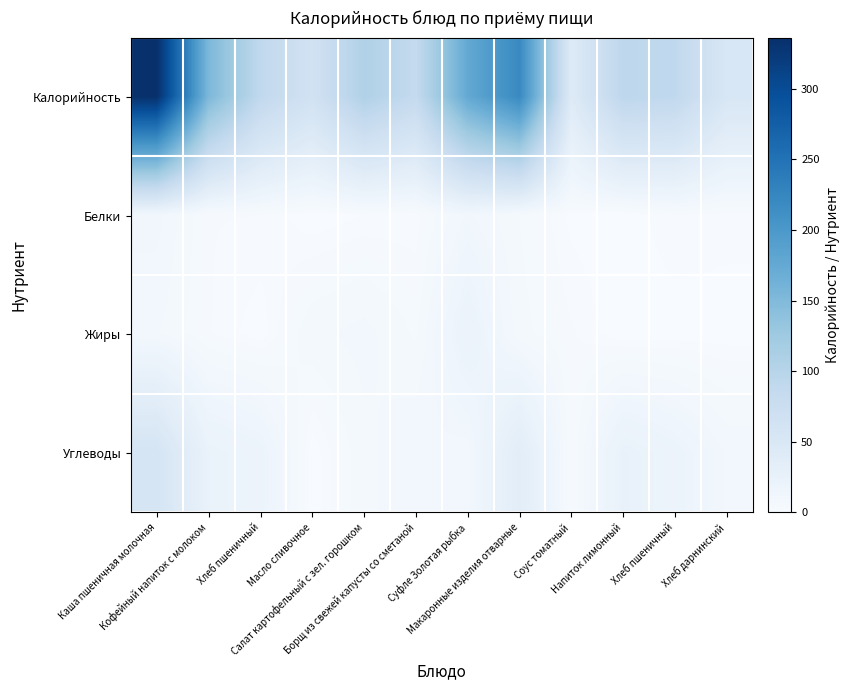

What is the maximum value shown in the chart?

336.1